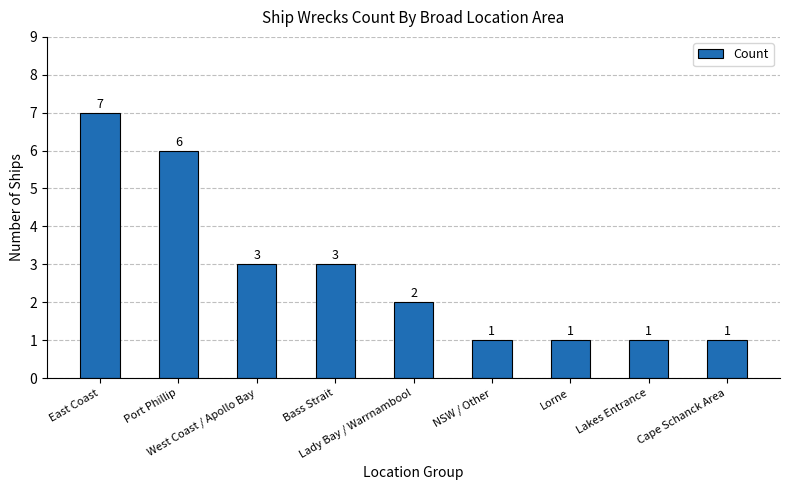

What is the greatest value displayed?

7